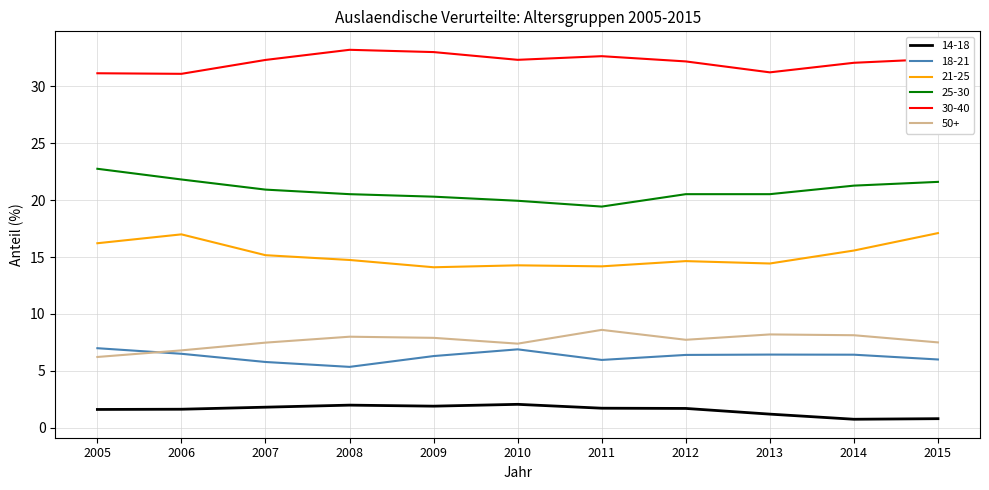

List the series in order of their peak value, highest first.

30-40, 25-30, 21-25, 50+, 18-21, 14-18